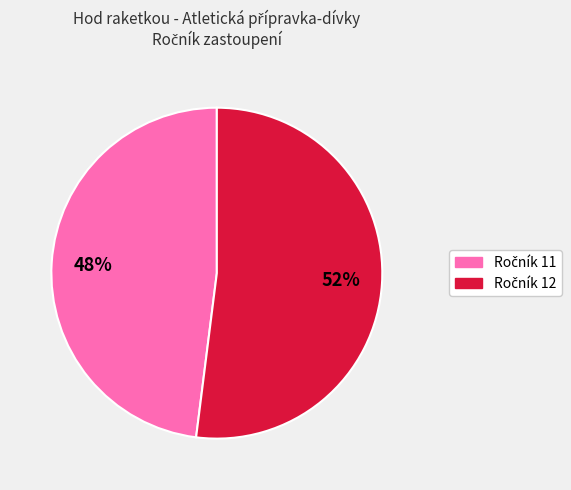

Is there any slice that represents more than half of the pie?

Yes